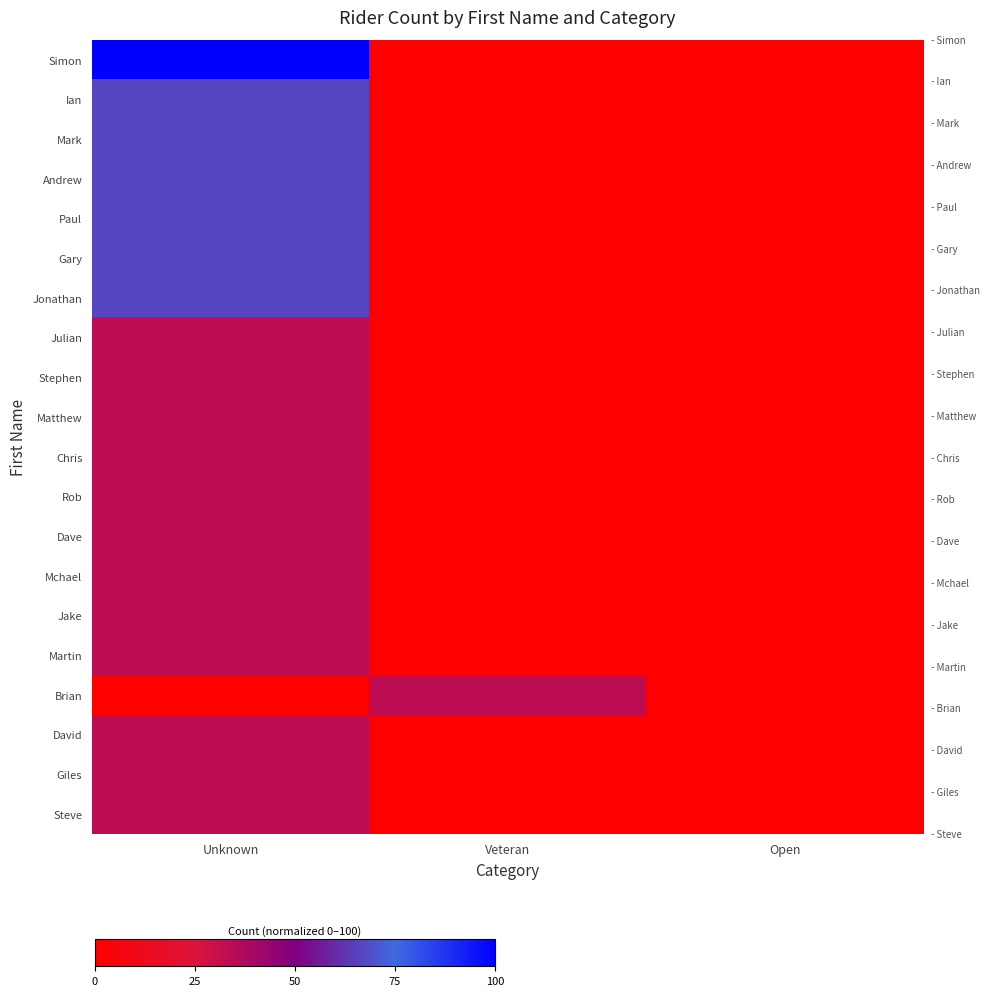

At which category does the chart reach its minimum across all series?

Veteran